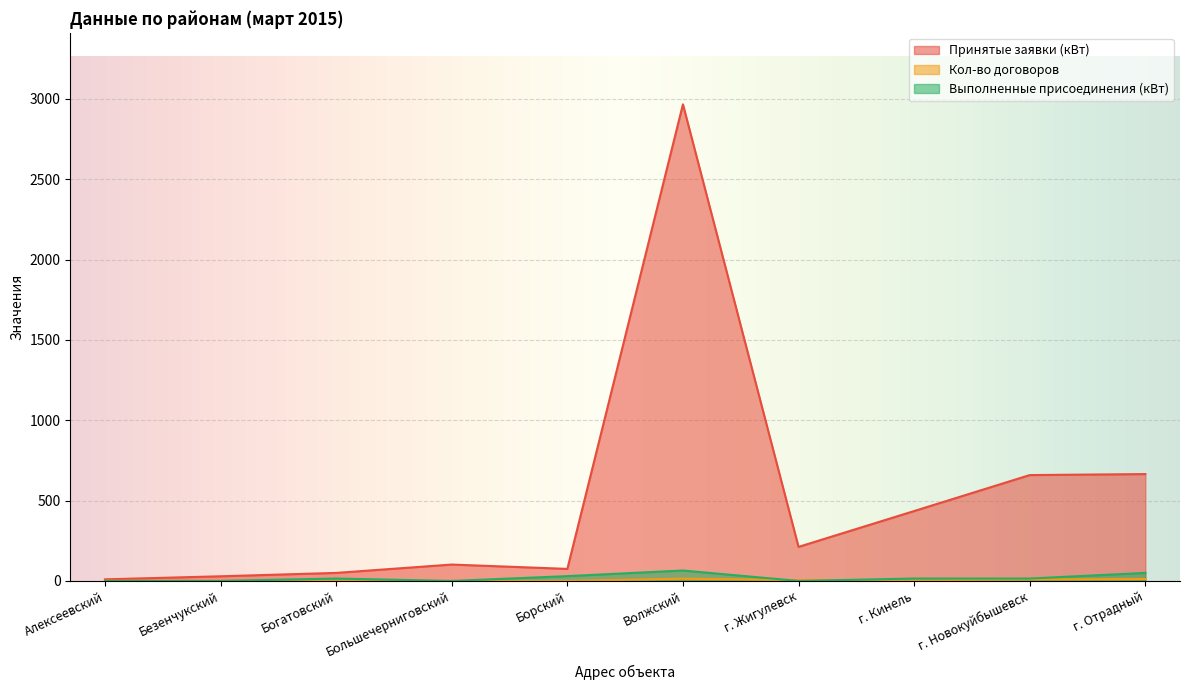

What are all the series names shown in the legend?

Принятые заявки (кВт), Кол-во договоров, Выполненные присоединения (кВт)